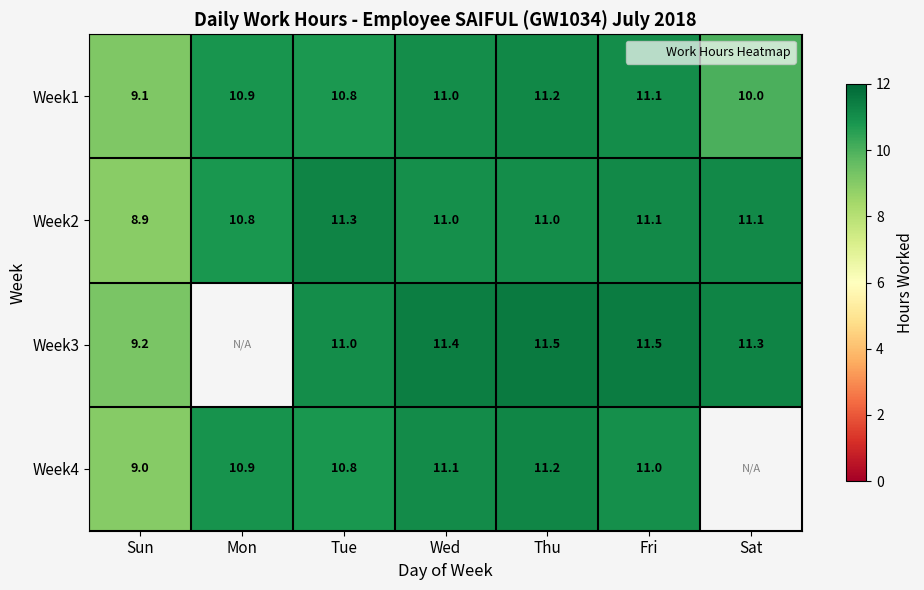

True or false: Week1 has a value of 19.2 at Thu.

False